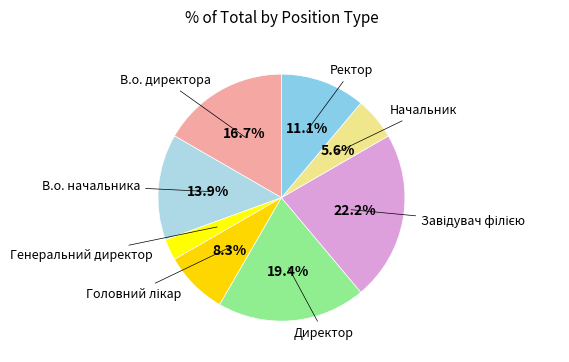

Do В.о. директора and Директор together represent more than half of the pie?

No